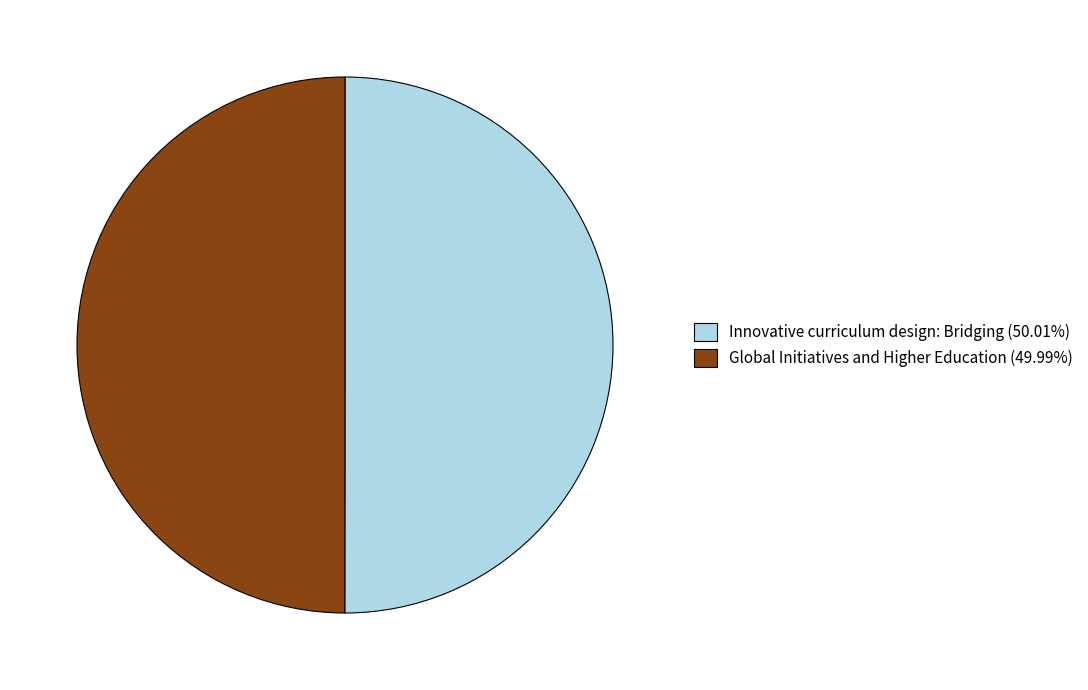

What is the ratio of the value at Global Initiatives and Higher Education (49.99%) to the value at Innovative curriculum design: Bridging (50.01%)?

1.0